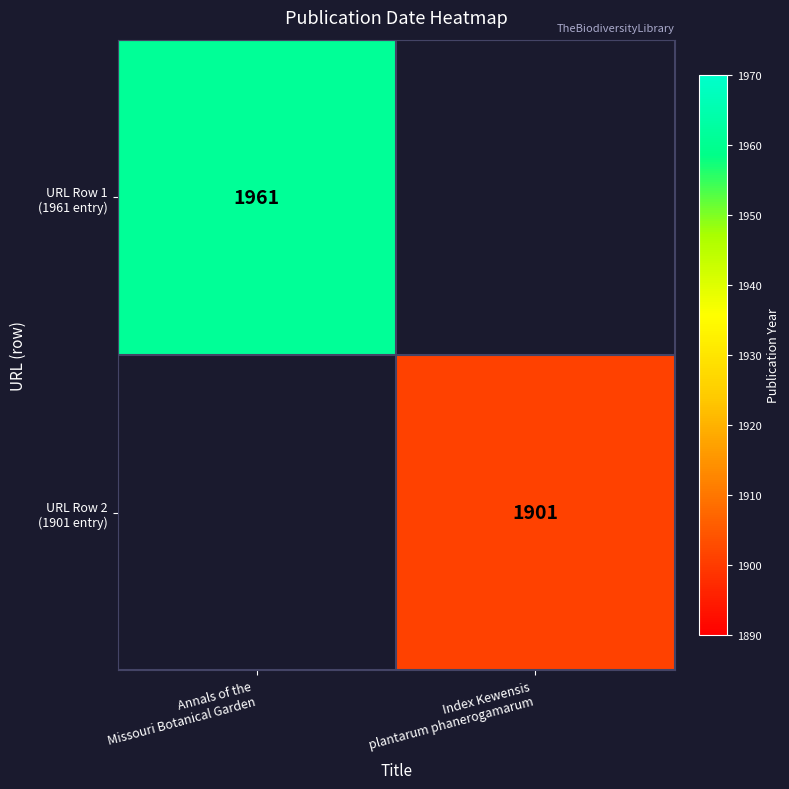

Is the value of URL Row 2 (1901 entry) at Annals of the Missouri Botanical Garden greater than the value of URL Row 1 (1961 entry) at Index Kewensis plantarum phanerogamarum?

No